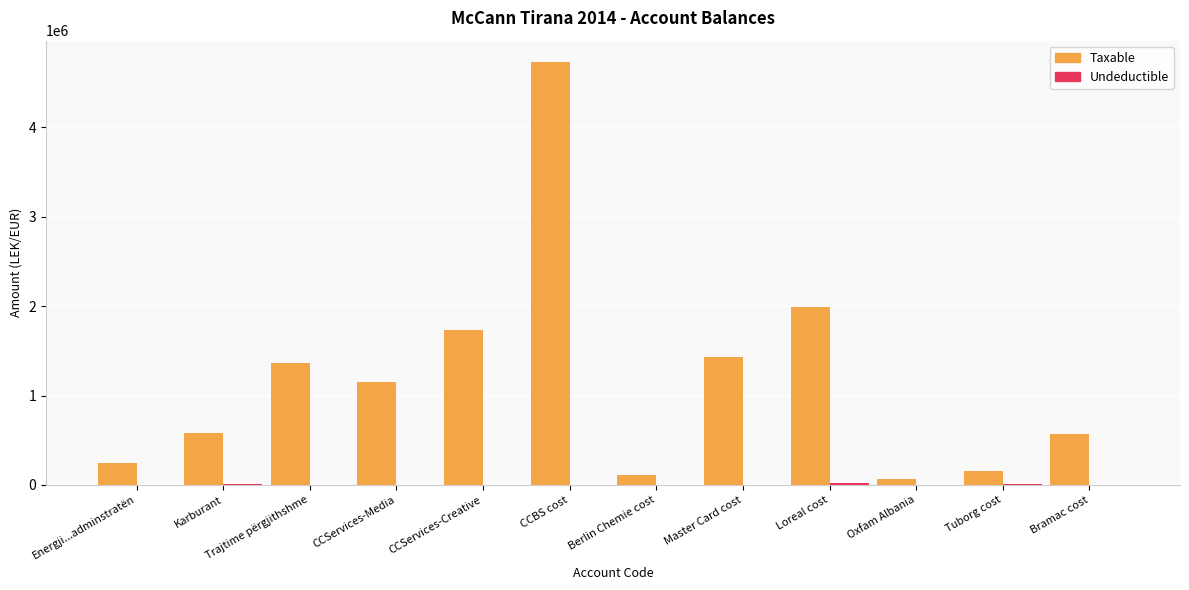

What is the total value across all series at CCServices-Media?

1149043.7